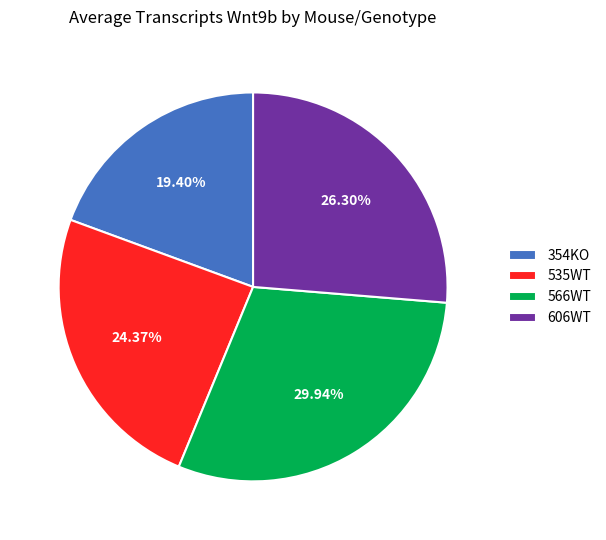

Does 566WT represent more than half of the total?

No